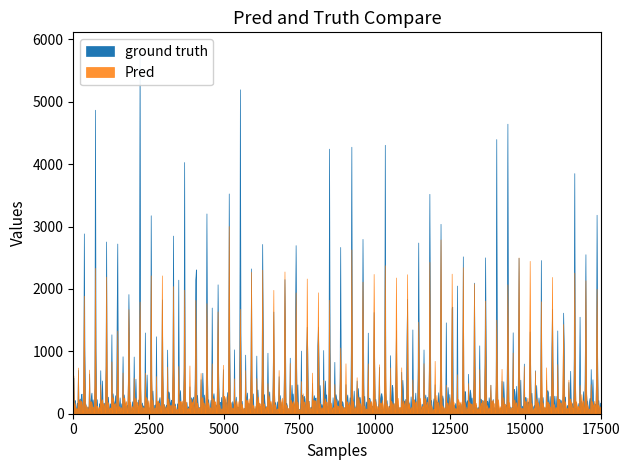

True or false: ground truth and Pred intersect in this chart.

False